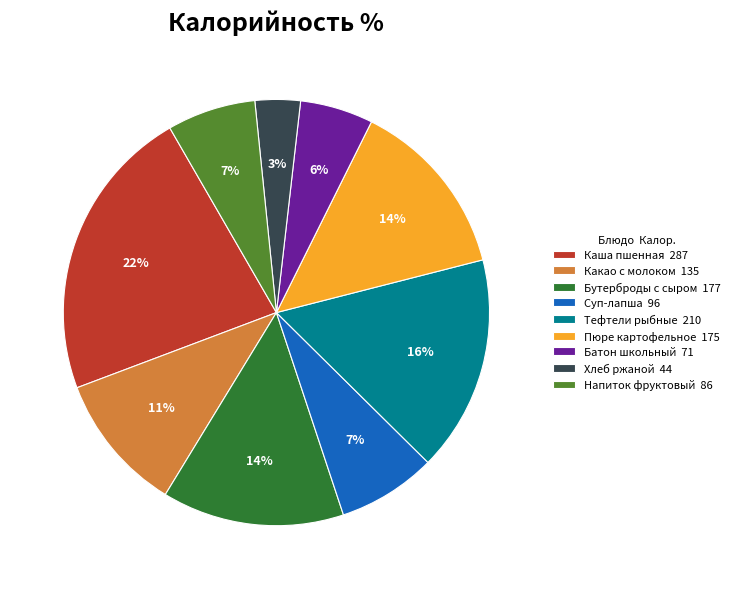

Does Батон школьный 71 account for over 50% of the chart?

No